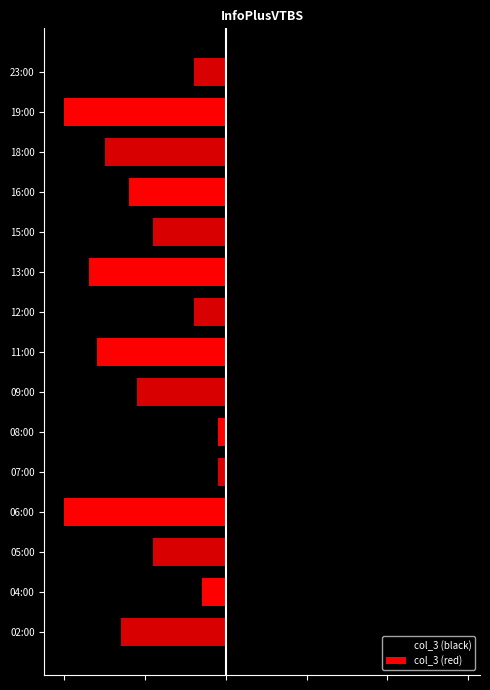

What is the value of the 12th bar from the left?

12